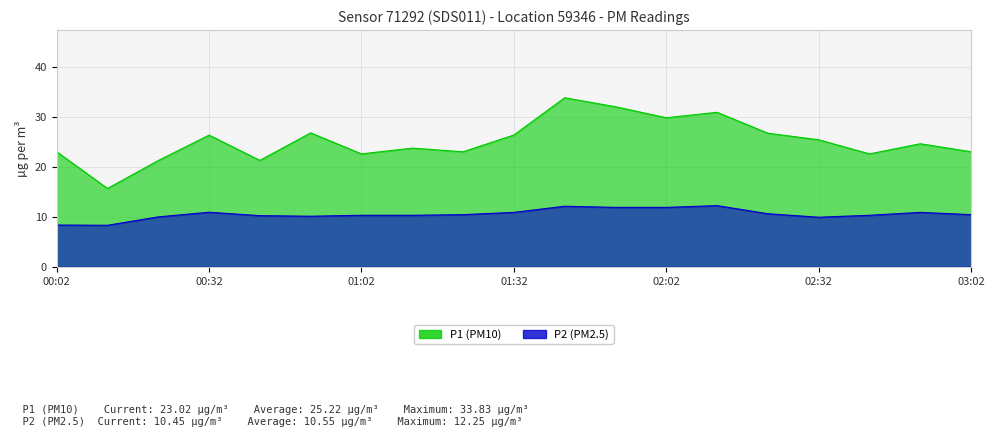

Reading left to right, transcribe all the data shown in this chart.

P1: 00:02=23.0	00:12=15.7	00:22=21.3	00:32=26.4	00:42=21.3	00:52=26.8	01:02=22.6	01:12=23.8	01:22=23.0	01:32=26.4	01:42=33.8	01:52=32.0	02:02=29.8	02:12=30.9	02:22=26.7	02:32=25.4	02:42=22.6	02:52=24.6	03:02=23.0
P2: 00:02=8.4	00:12=8.3	00:22=10.0	00:32=10.9	00:42=10.2	00:52=10.1	01:02=10.3	01:12=10.3	01:22=10.4	01:32=10.9	01:42=12.1	01:52=11.9	02:02=11.9	02:12=12.2	02:22=10.6	02:32=9.9	02:42=10.3	02:52=10.9	03:02=10.4